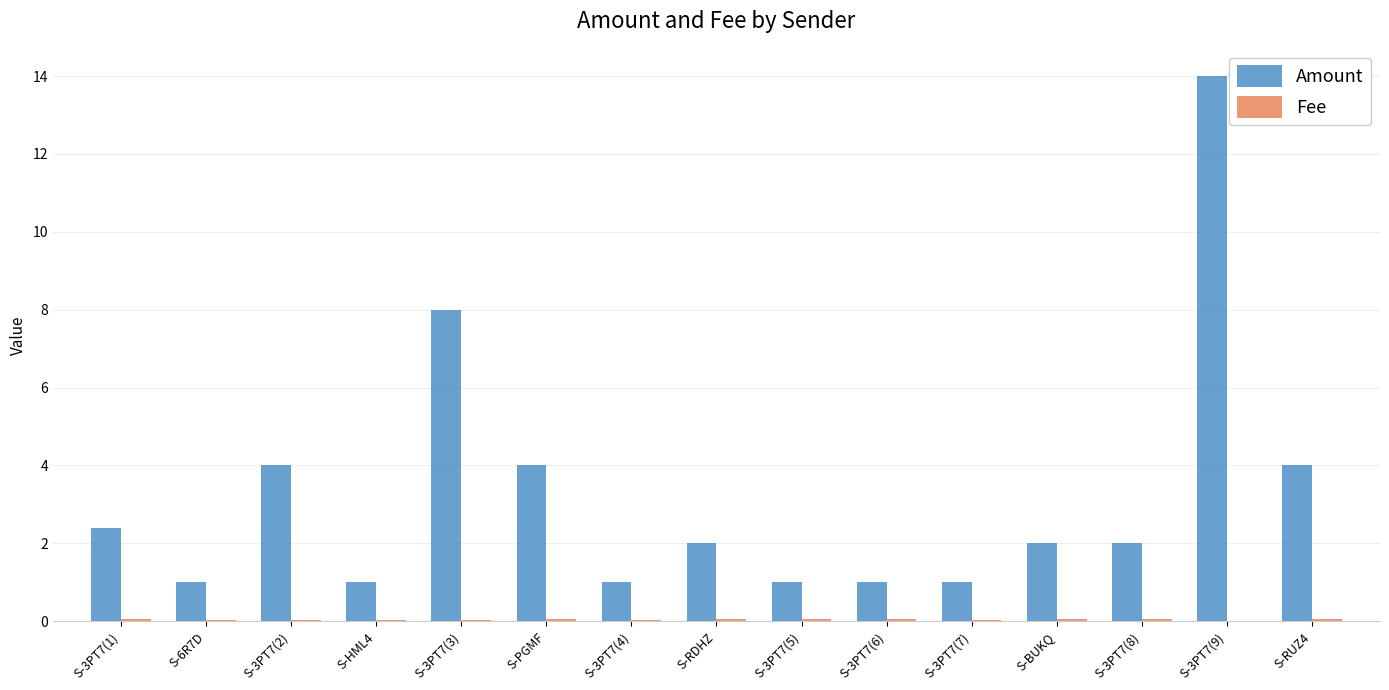

What is the maximum value shown in the chart?

14.0